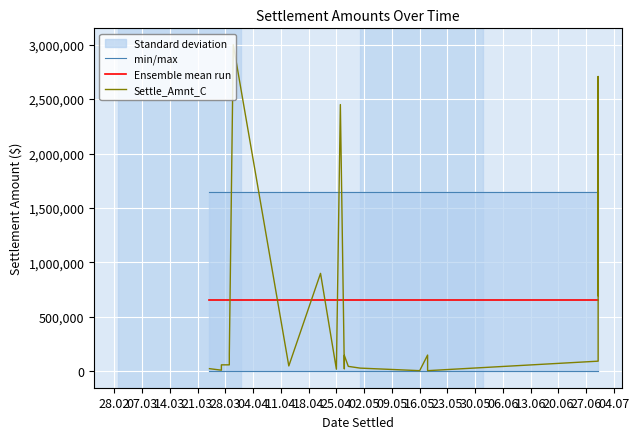

What is the lowest value of the Ensemble mean run series?

656524.0